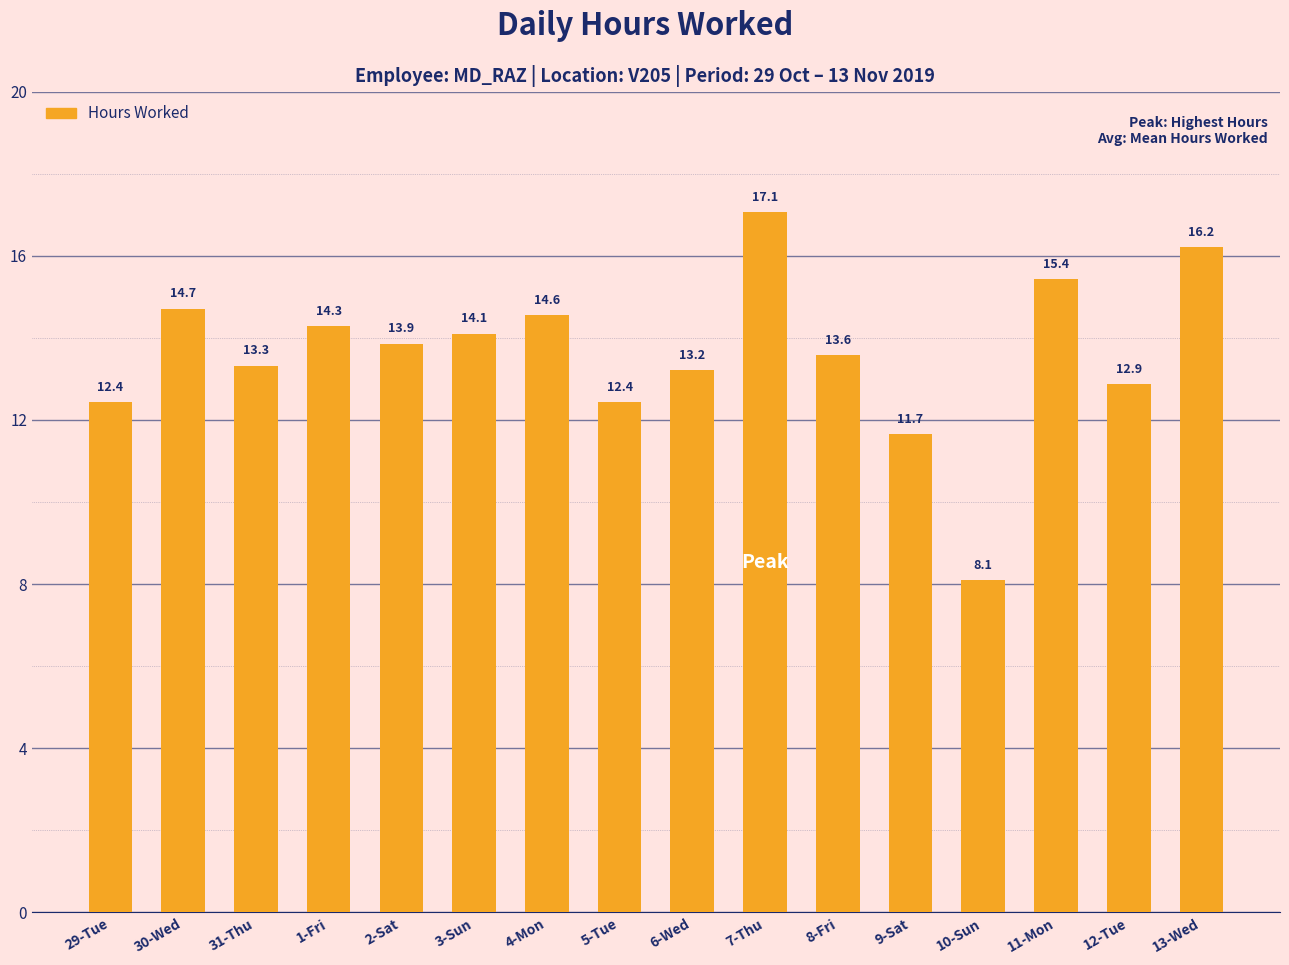

How many bars are there in total?

16